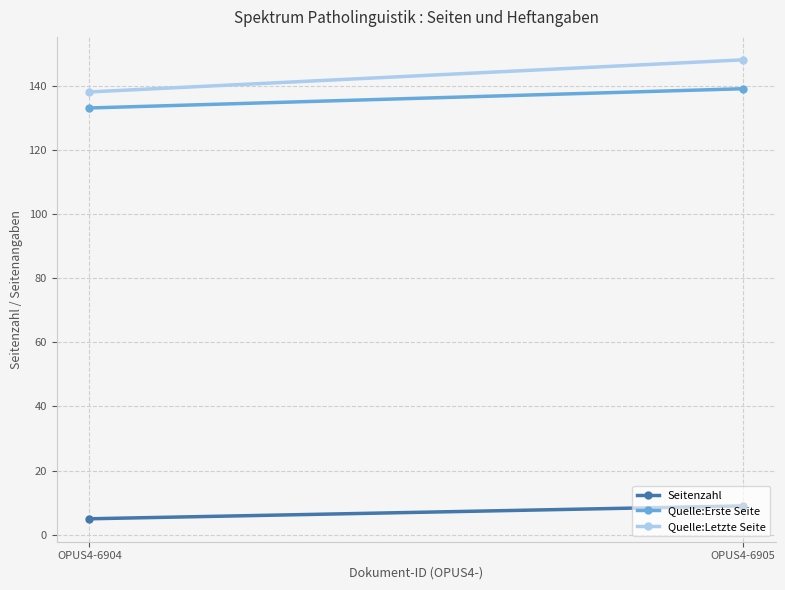

Which series has the largest range (max minus min)?

Quelle:Letzte Seite